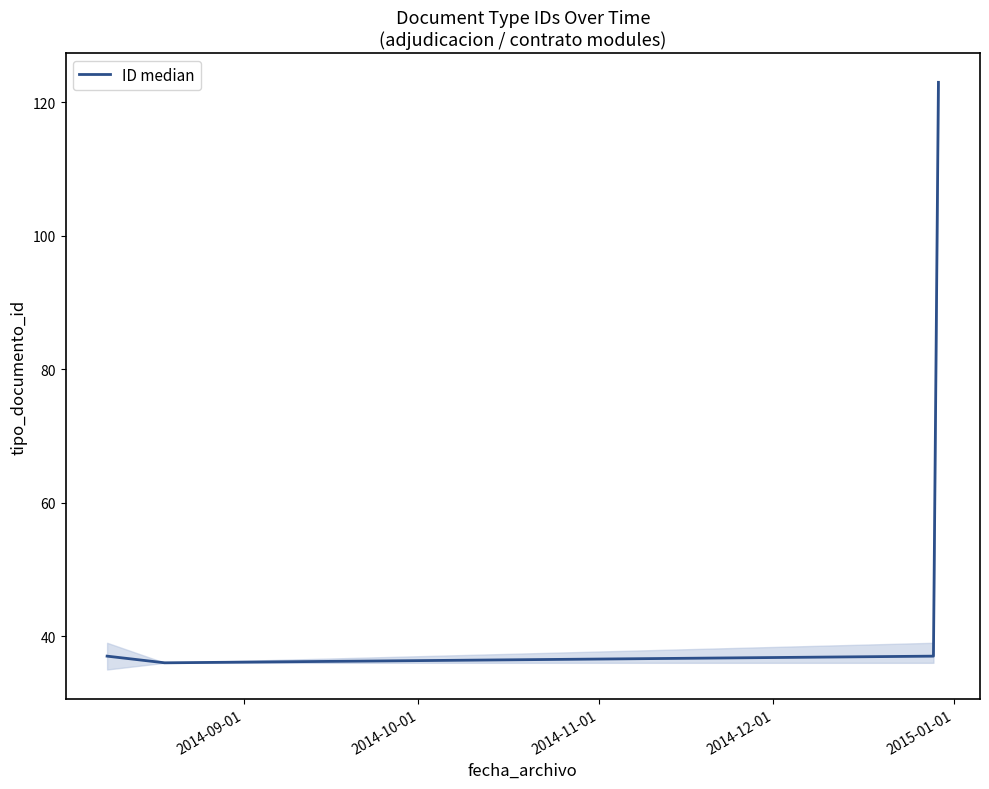

What is the difference between the maximum and minimum values?

87